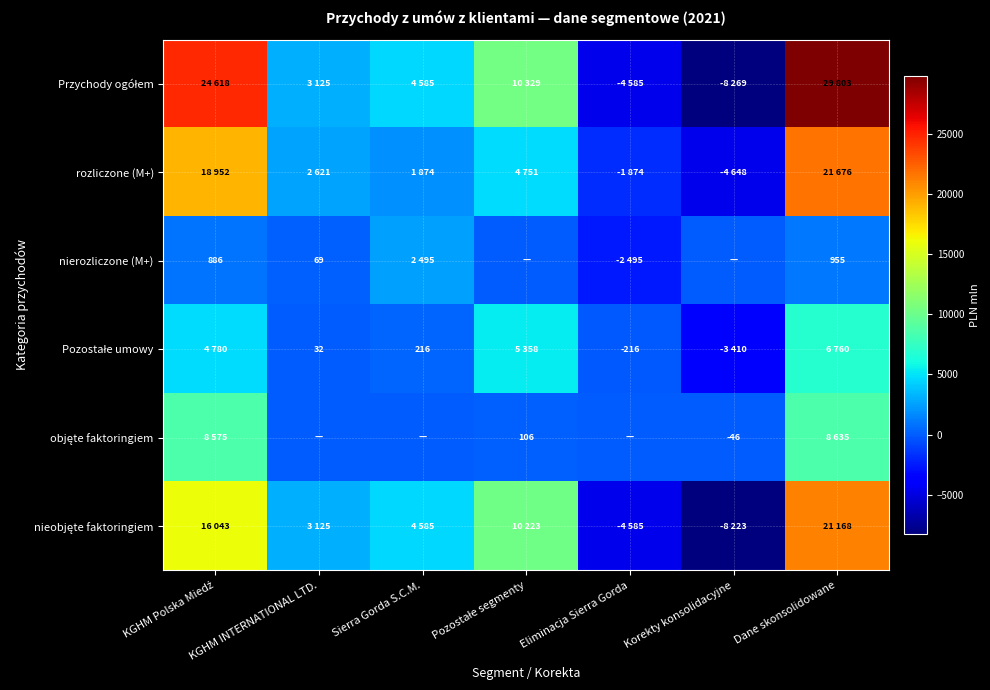

Is the value of Pozostałe umowy at Eliminacja Sierra Gorda greater than the value of Przychody ogółem at KGHM INTERNATIONAL LTD.?

No